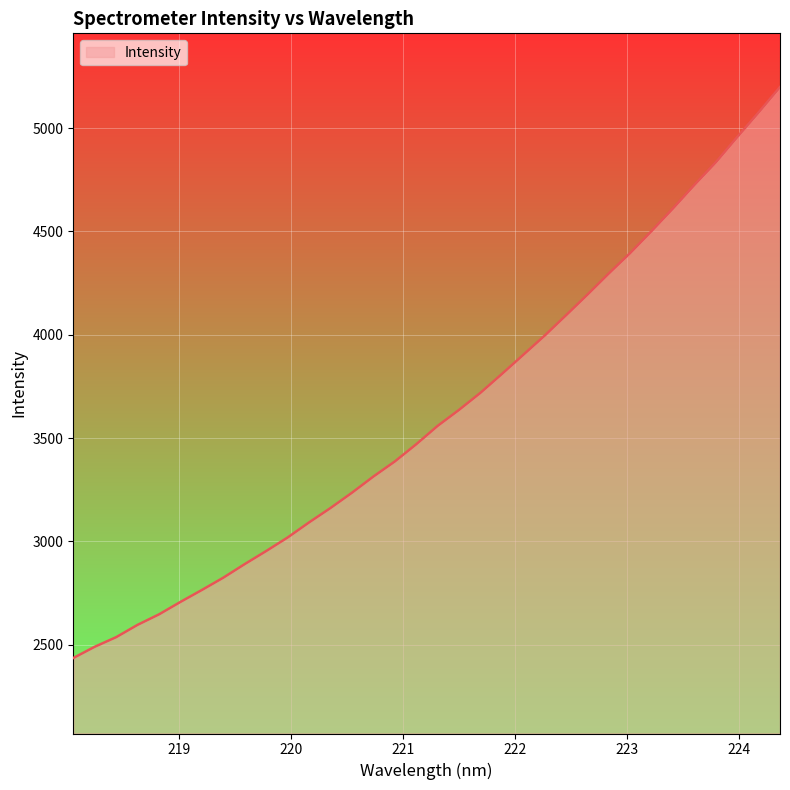

What is the minimum value shown in the chart?

2435.5